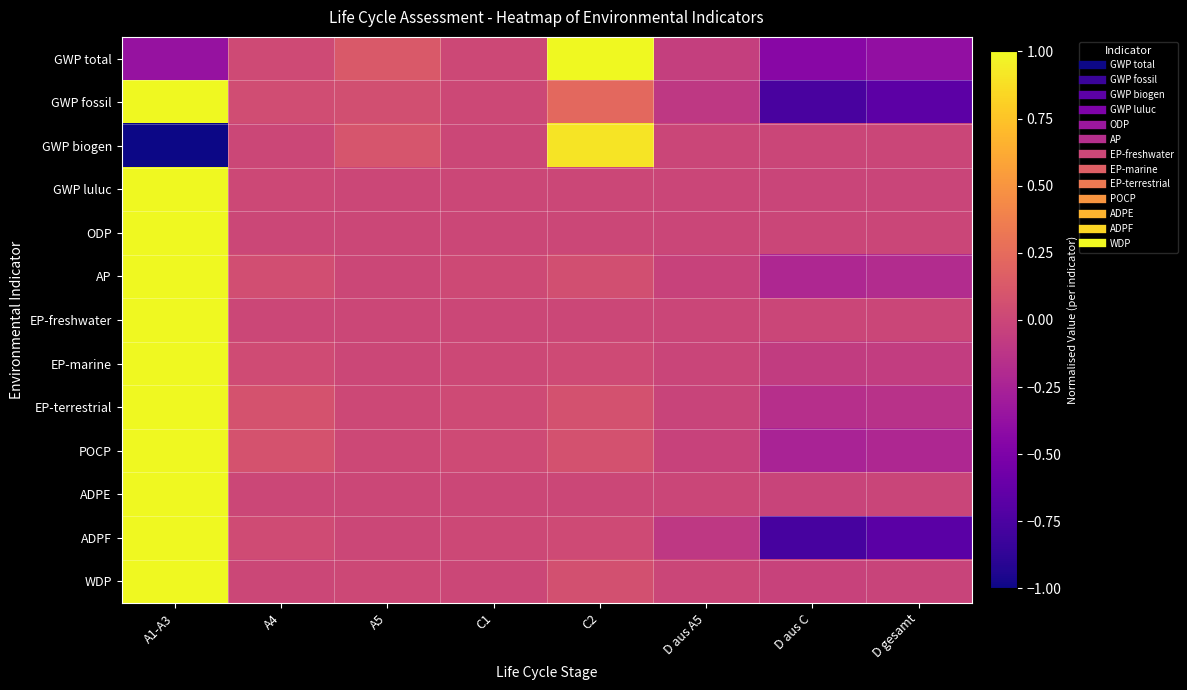

Which series has the largest range (max minus min)?

GWP biogen